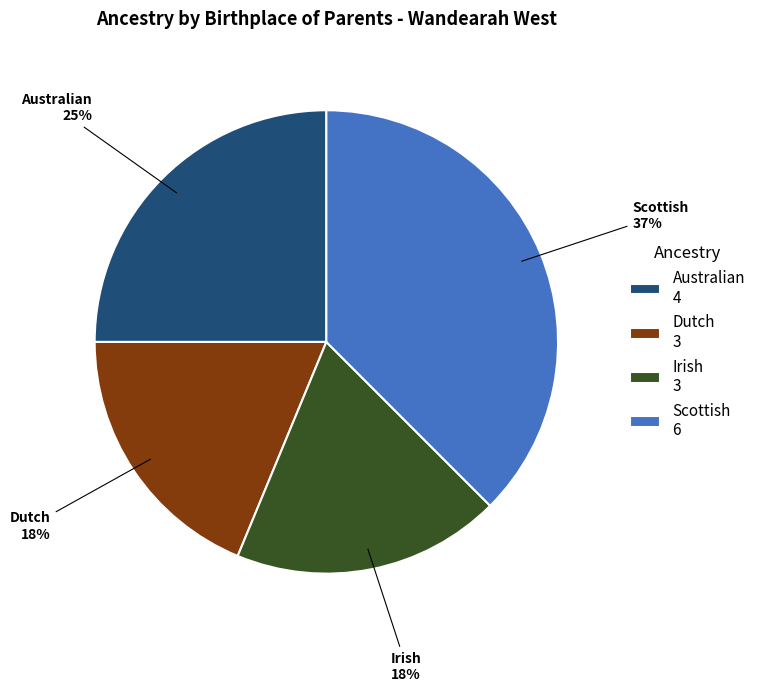

Does Dutch represent more than half of the total?

No